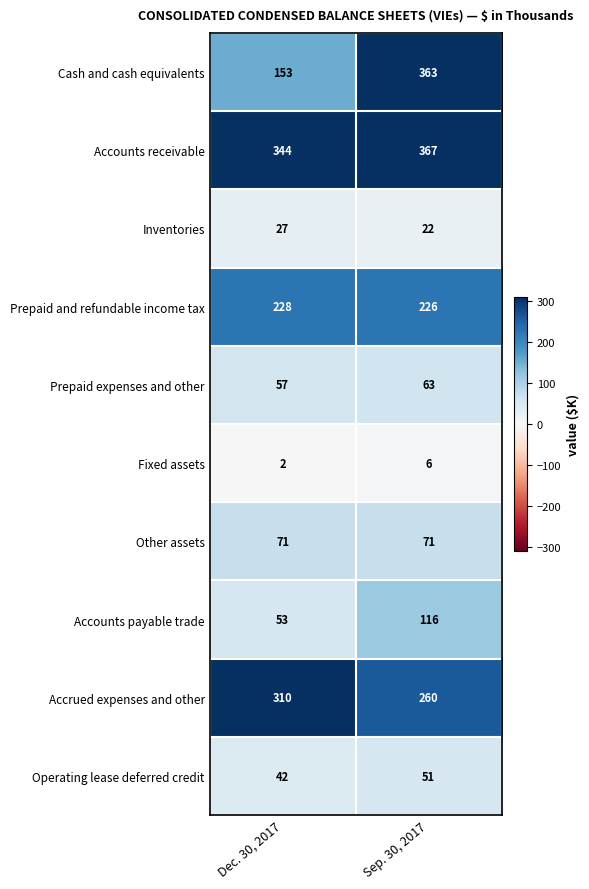

Reading left to right, extract all data points from this chart.

Cash and cash equivalents: Dec. 30, 2017=153	Sep. 30, 2017=363
Accounts receivable: Dec. 30, 2017=344	Sep. 30, 2017=367
Inventories: Dec. 30, 2017=27	Sep. 30, 2017=22
Prepaid and refundable income tax: Dec. 30, 2017=228	Sep. 30, 2017=226
Prepaid expenses and other: Dec. 30, 2017=57	Sep. 30, 2017=63
Fixed assets: Dec. 30, 2017=2	Sep. 30, 2017=6
Other assets: Dec. 30, 2017=71	Sep. 30, 2017=71
Accounts payable trade: Dec. 30, 2017=53	Sep. 30, 2017=116
Accrued expenses and other: Dec. 30, 2017=310	Sep. 30, 2017=260
Operating lease deferred credit: Dec. 30, 2017=42	Sep. 30, 2017=51